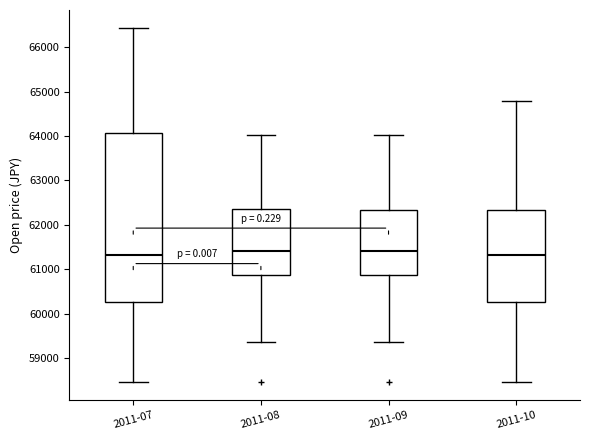

Where is the upper edge of the box for 2011-08 on the y-axis? The values are not printed on the chart, so give them approximately, as read against the axis.

62400